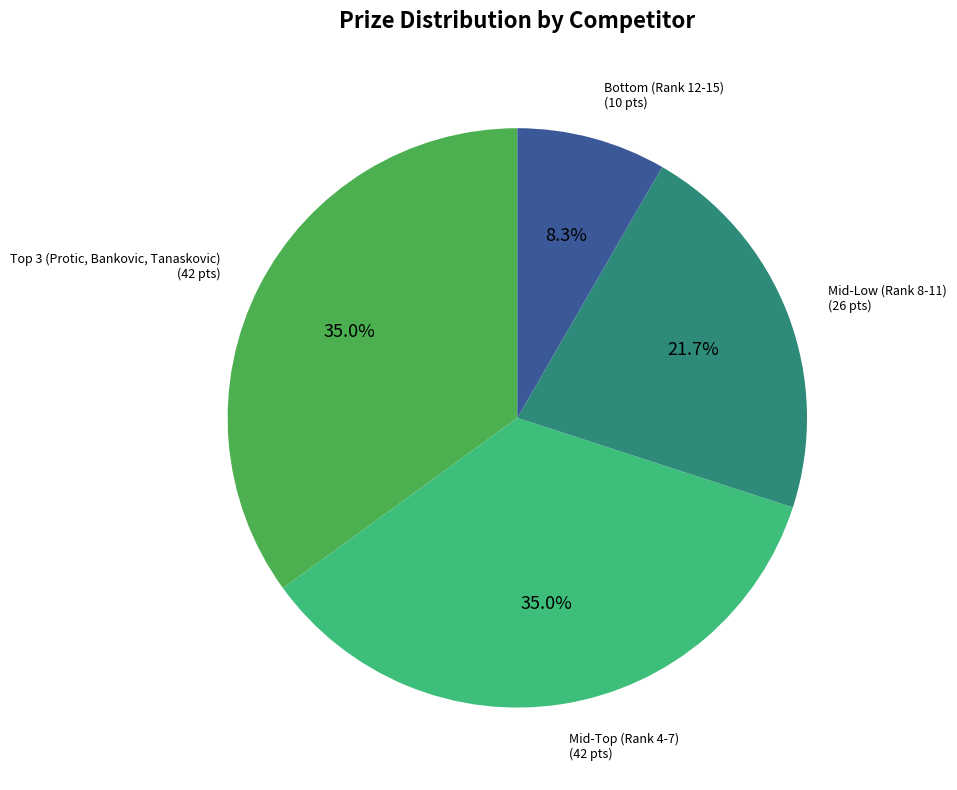

How much of the chart is everything except Mid-Low (Rank 8-11)?

78.3%